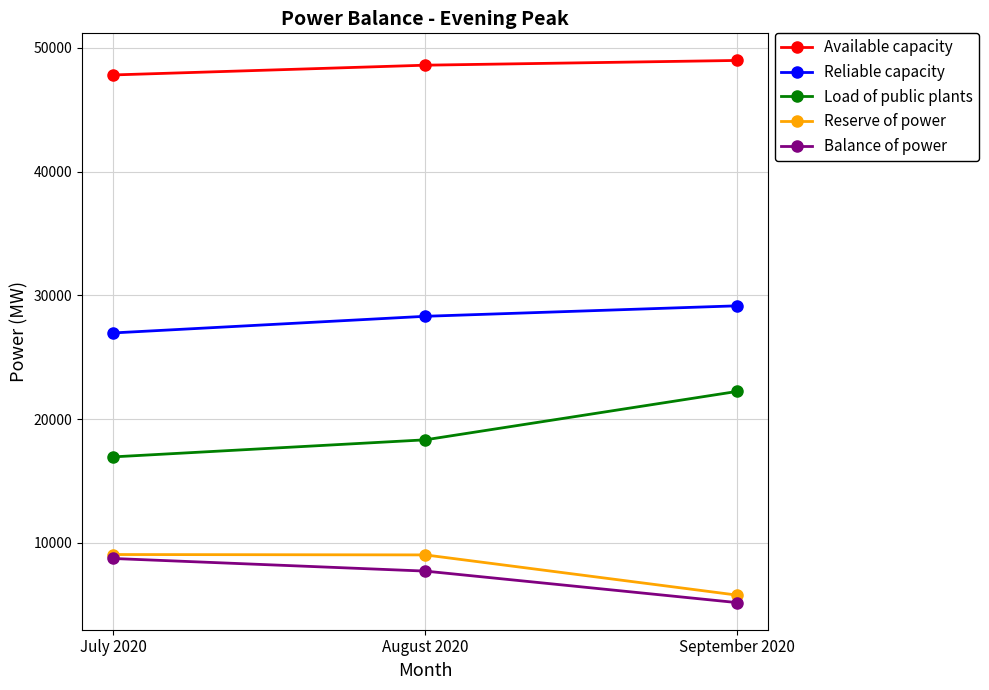

What is the difference between the highest and lowest values at August 2020?

40888.9